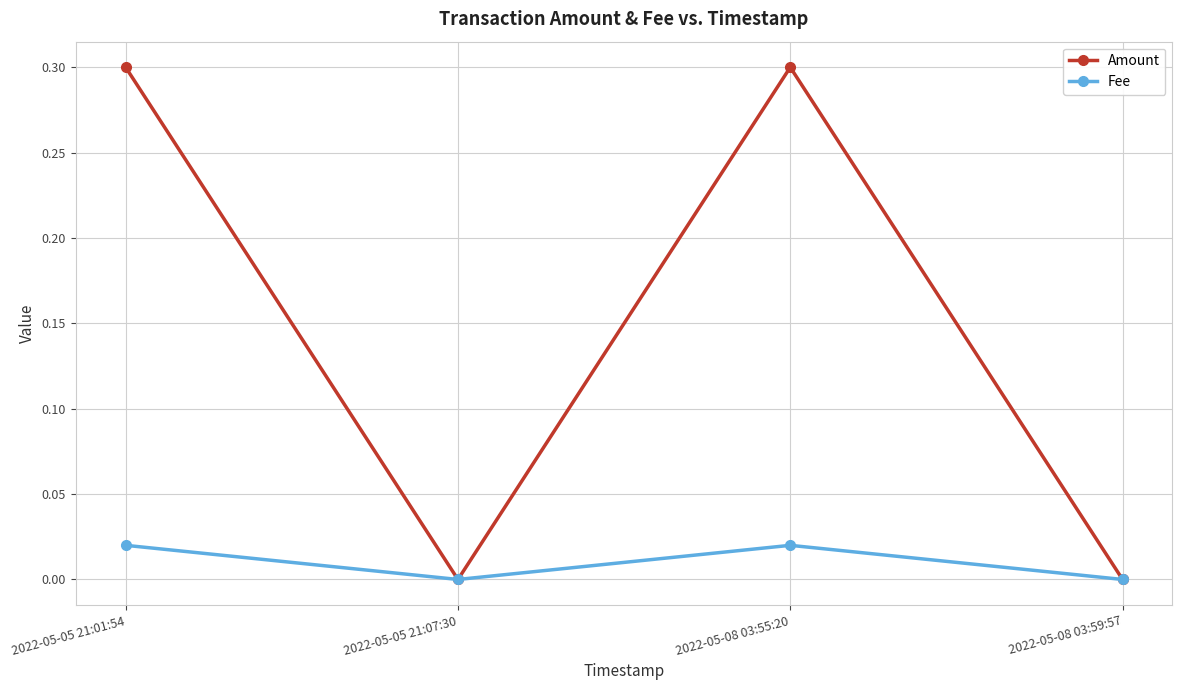

How many interior local valleys does the Fee series have?

1